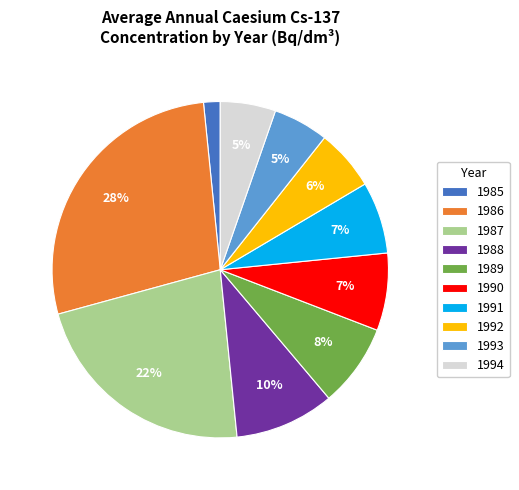

What is the largest slice in the pie chart?

1986